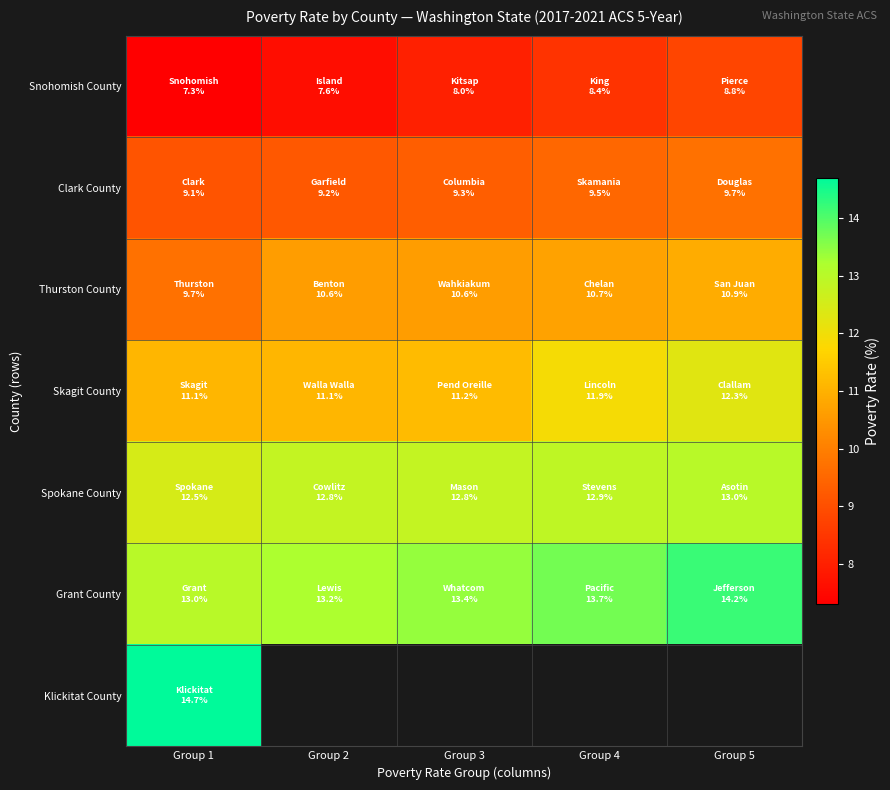

The value of Snohomish County at Group 4 is 8.4. True or false?

True